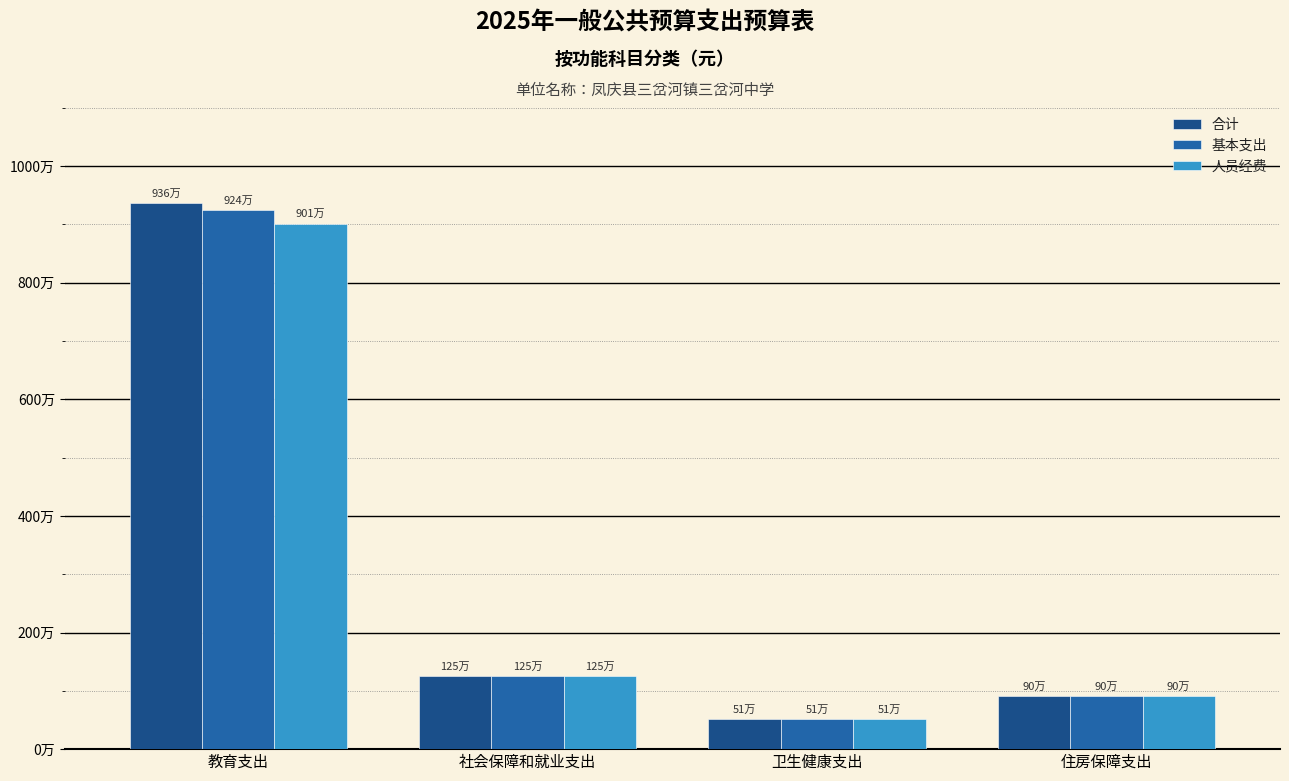

What is the smallest value displayed?

509870.6